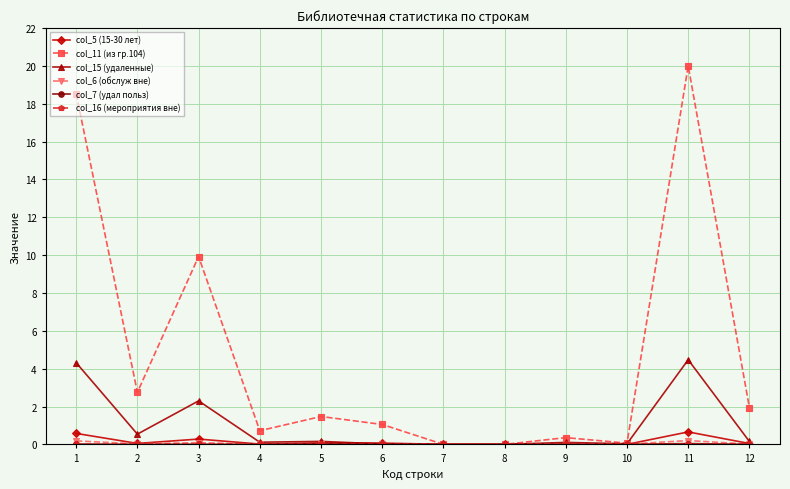

The col_11 (из гр.104) series shows -10.8 at 7. True or false?

False